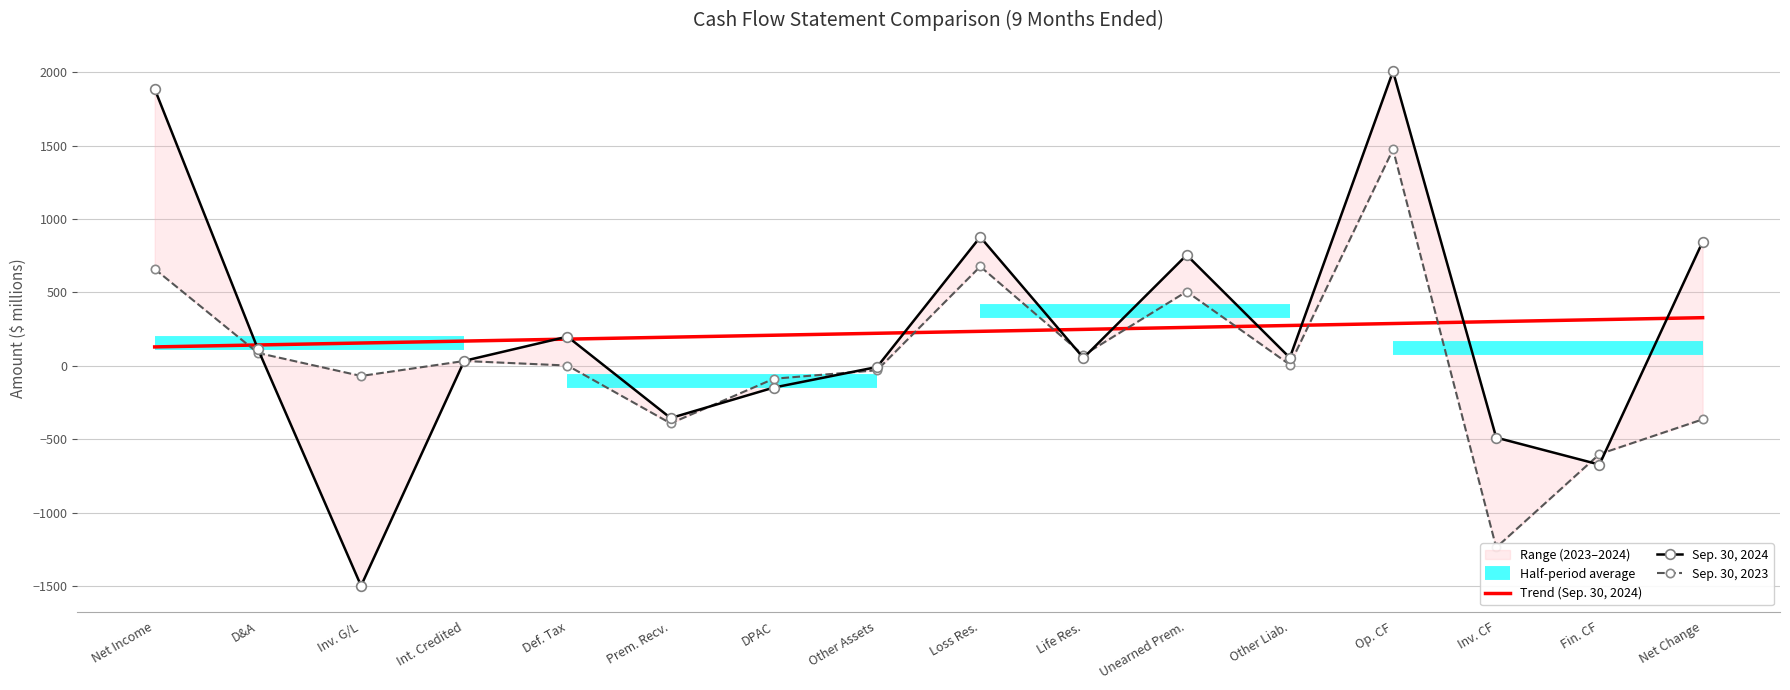

Which series has the widest spread of values?

Sep. 30, 2024